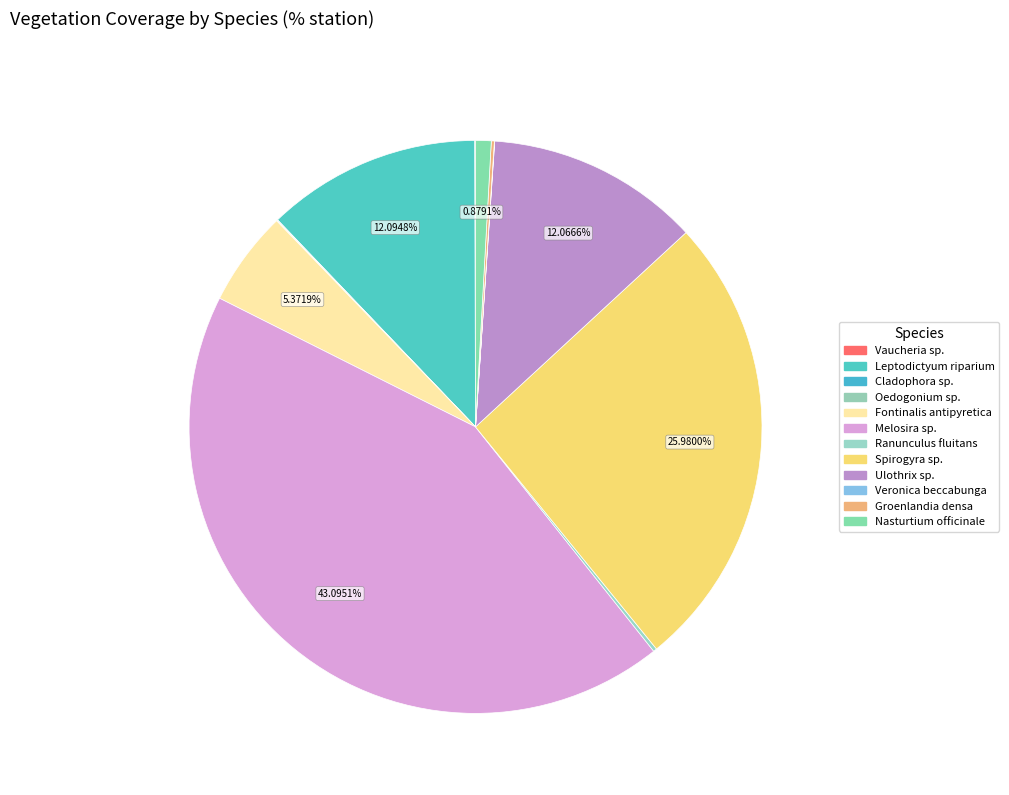

Is there a majority slice in this chart?

No